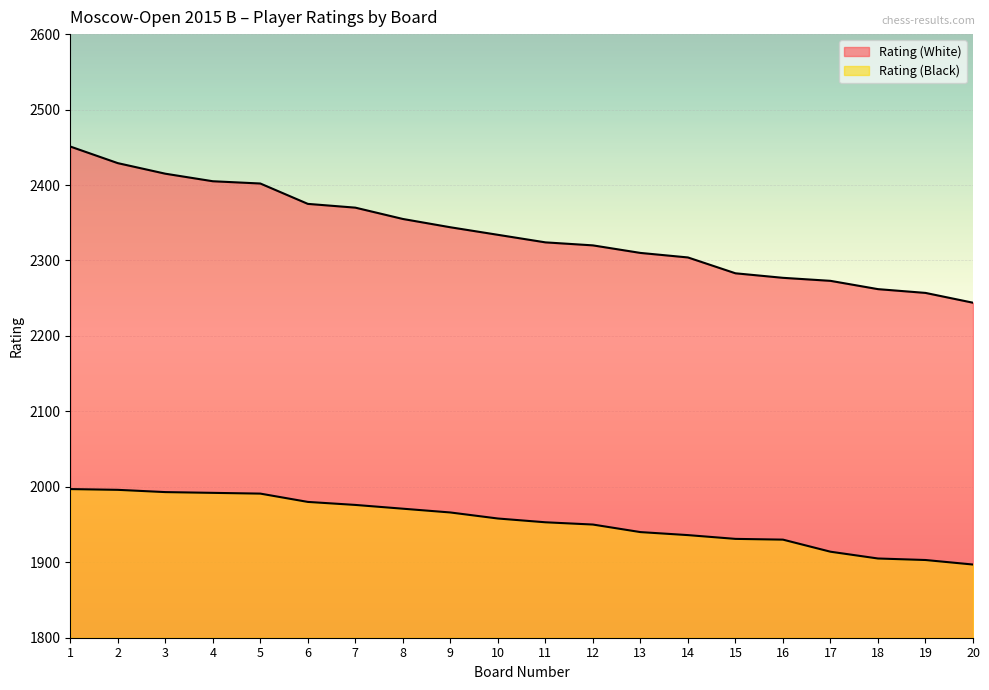

Does the chart display data point markers on the line(s)?

No